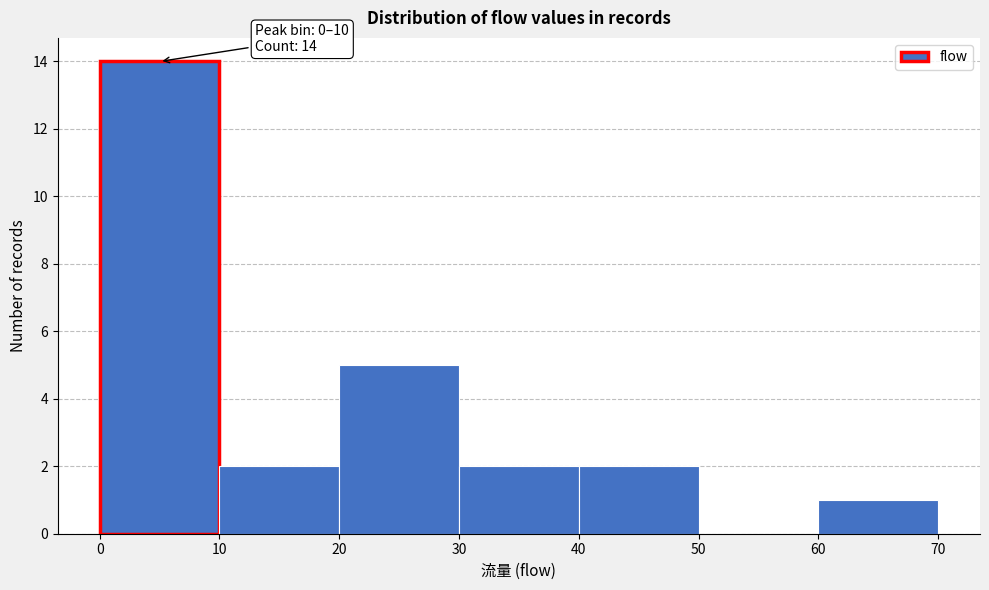

Over which range of the x-axis is the bar tallest?

0 to 10